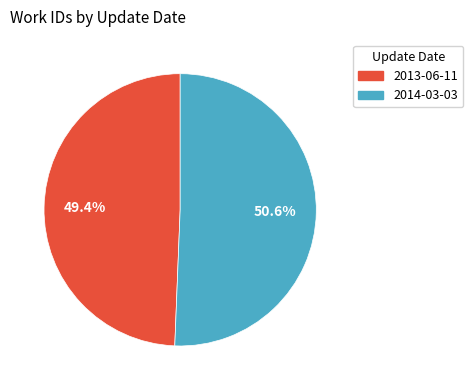

What is the ratio of the value at 2013-06-11 to the value at 2014-03-03?

1.0